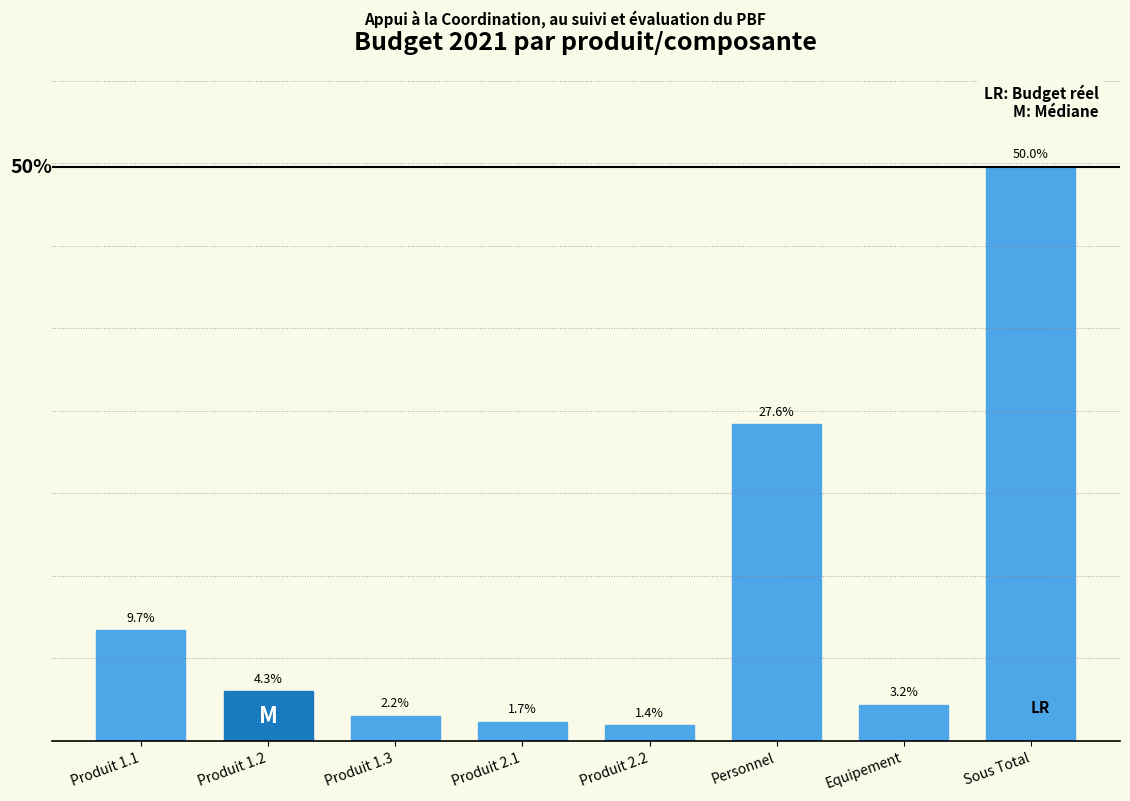

Are the bars horizontal?

No